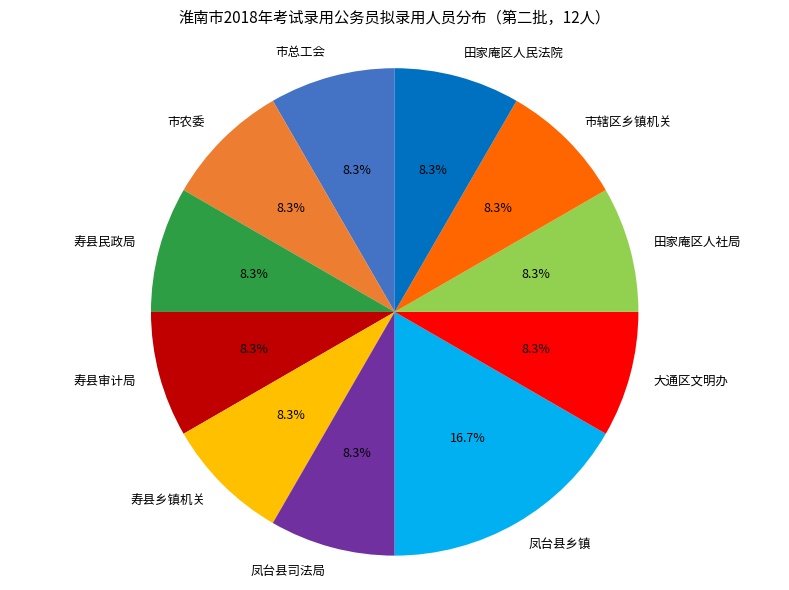

How many slices are in this pie chart?

11